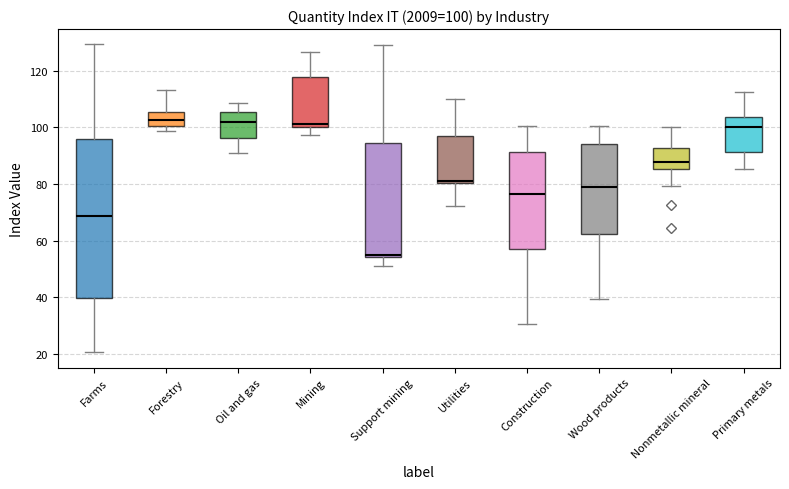

Which box has the lowest median line?

Support mining